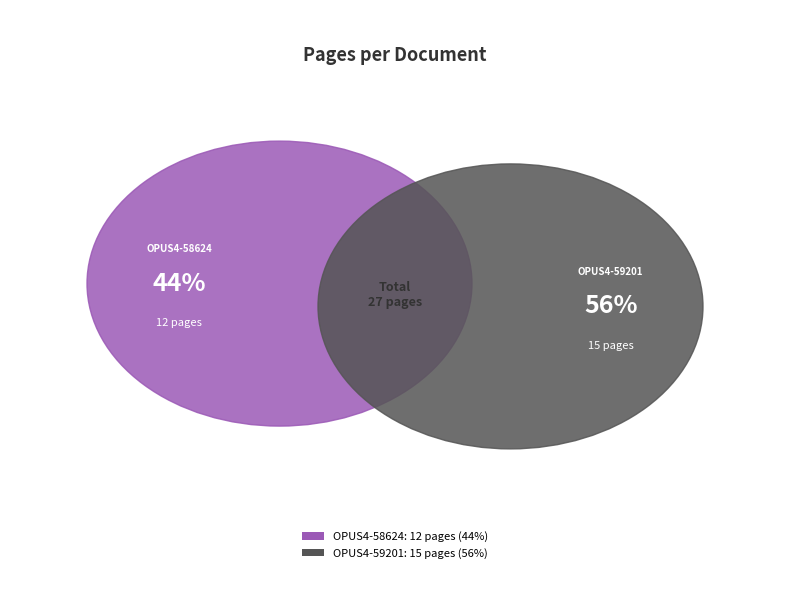

To the nearest percent, what is the difference between the OPUS4-58624 and OPUS4-59201 slice percentages?

11%